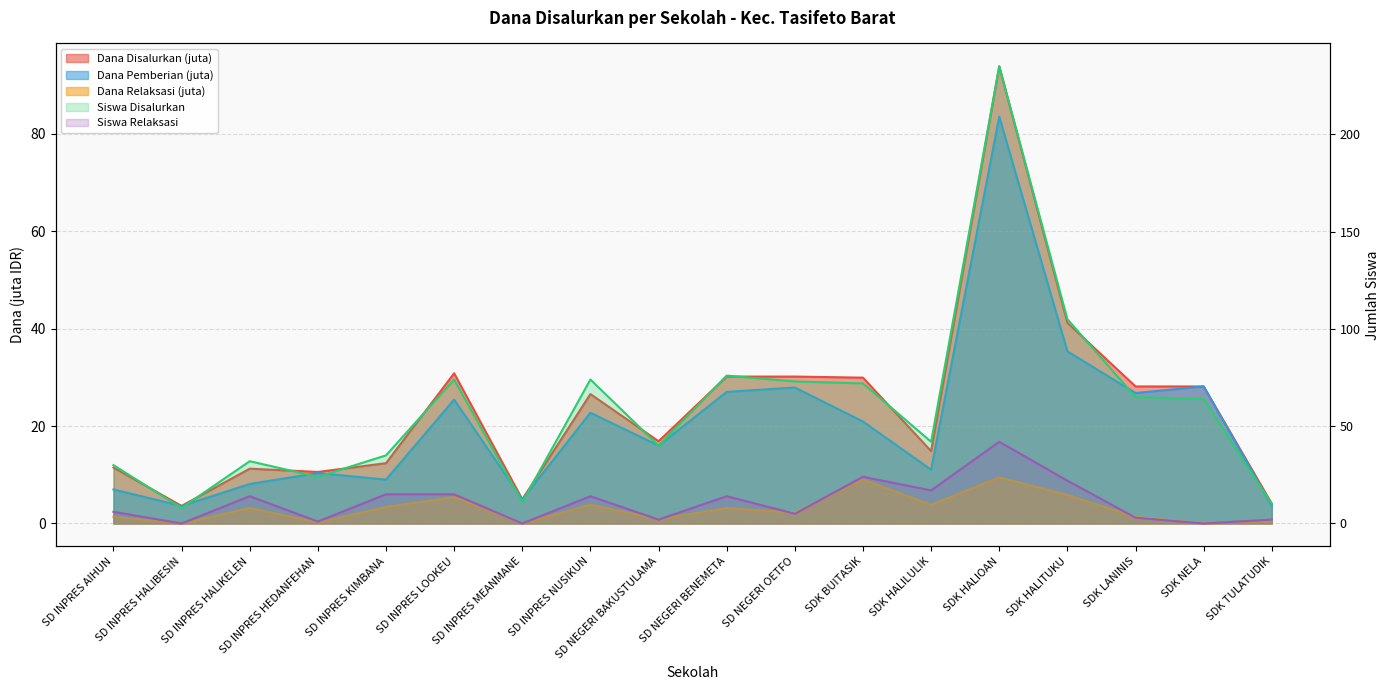

At which category is the sum across all series the highest?

SDK HALIOAN